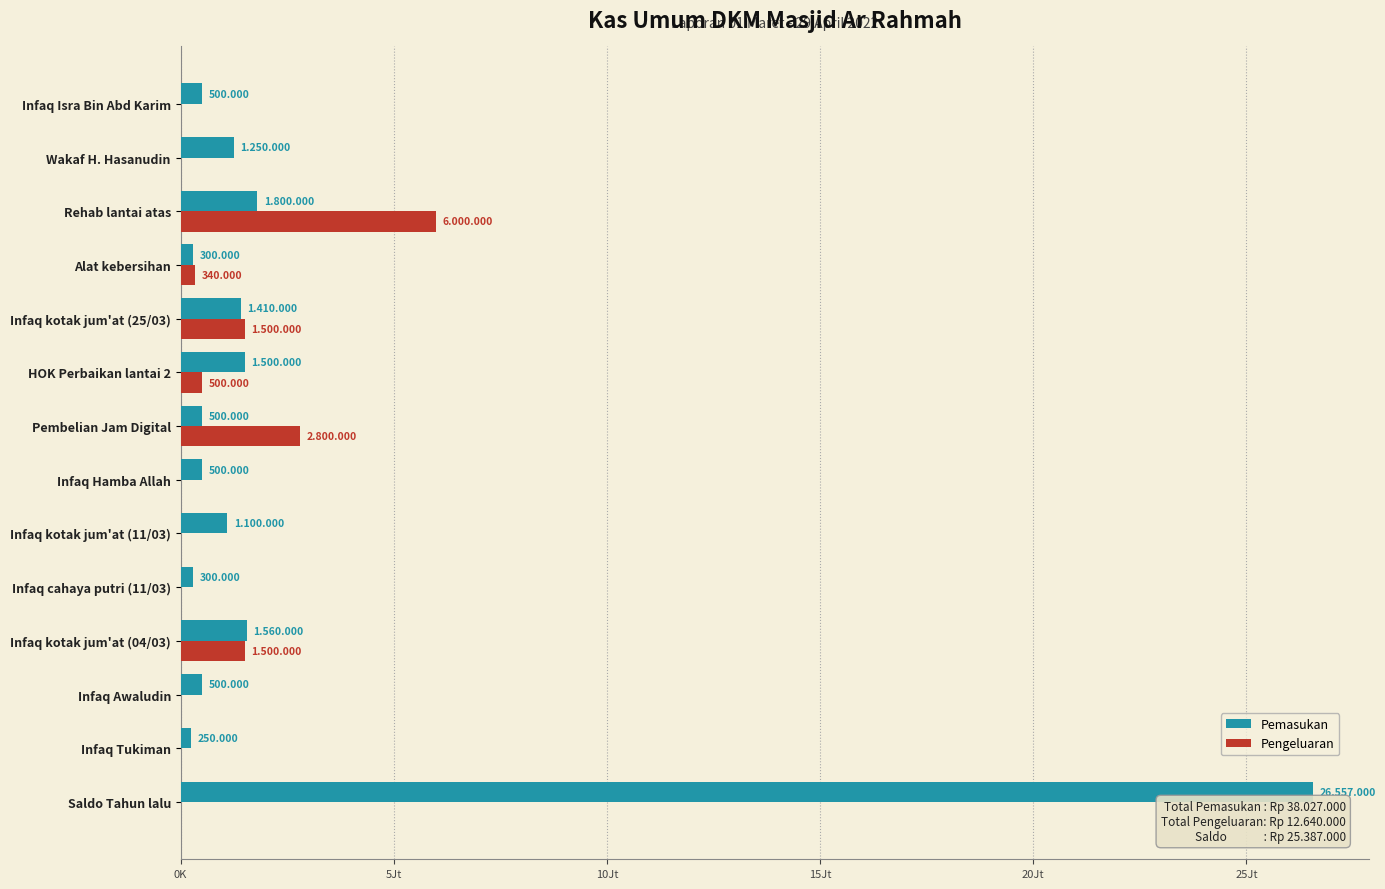

What are all the series names shown in the legend?

Pemasukan, Pengeluaran